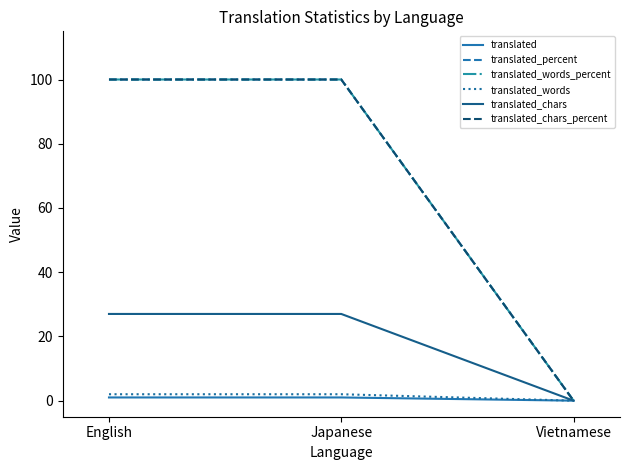

Does the chart have visible grid lines?

No